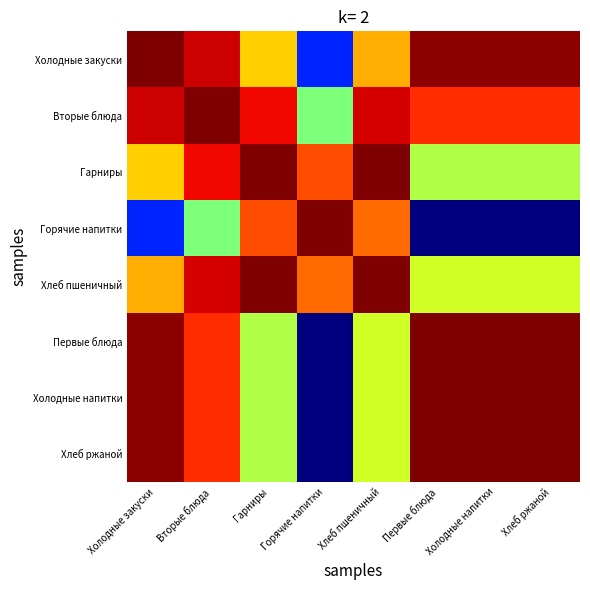

What is the difference between the highest and lowest values at Первые блюда?

1.0